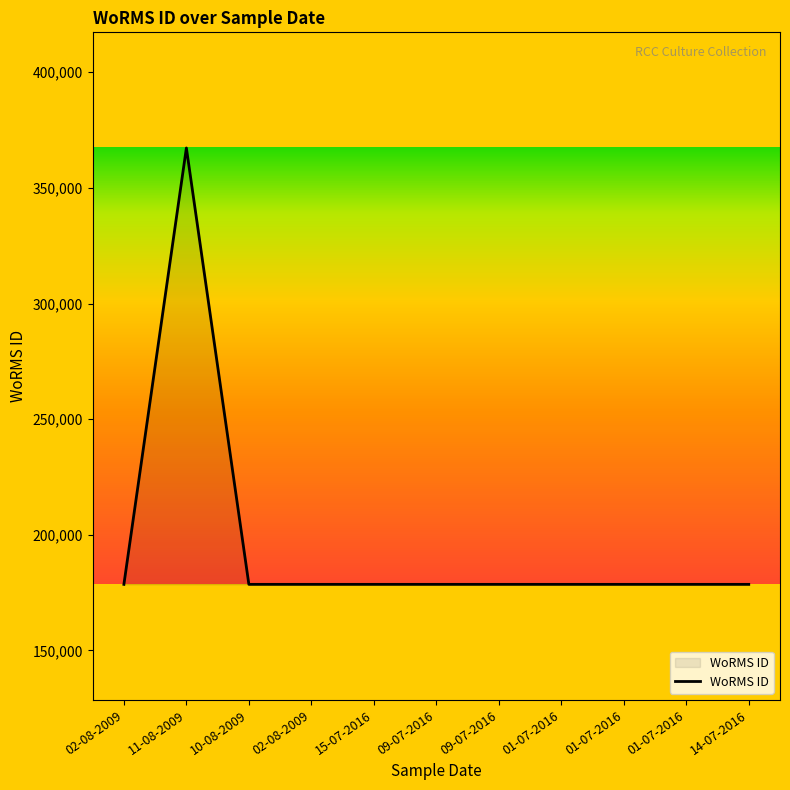

Approximately how many times larger is the value at 02-08-2009 compared to 01-07-2016?

1.0